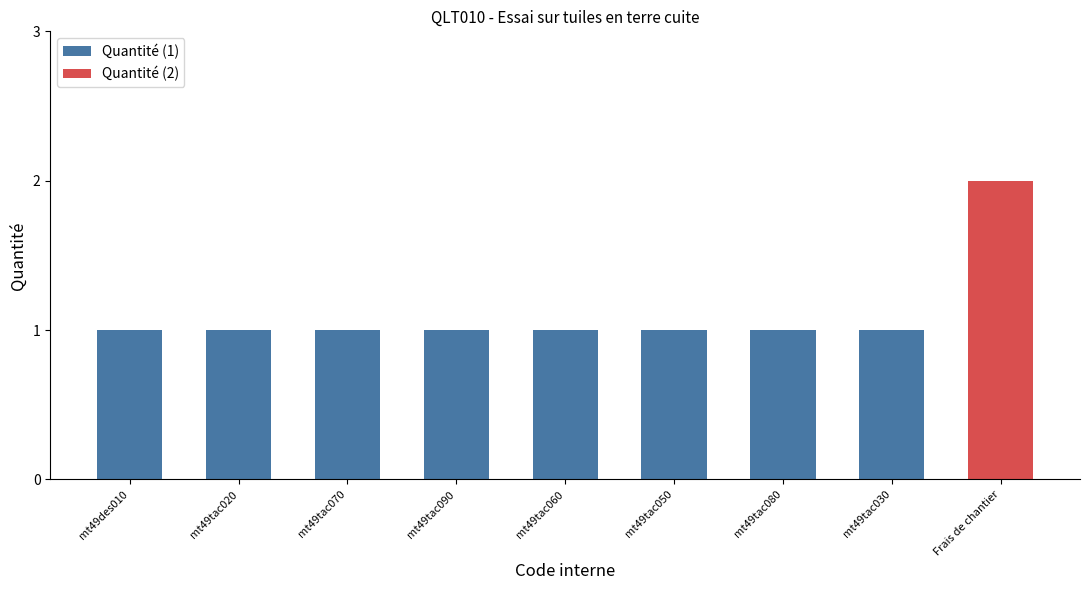

What is the value of the 7th bar from the left?

1